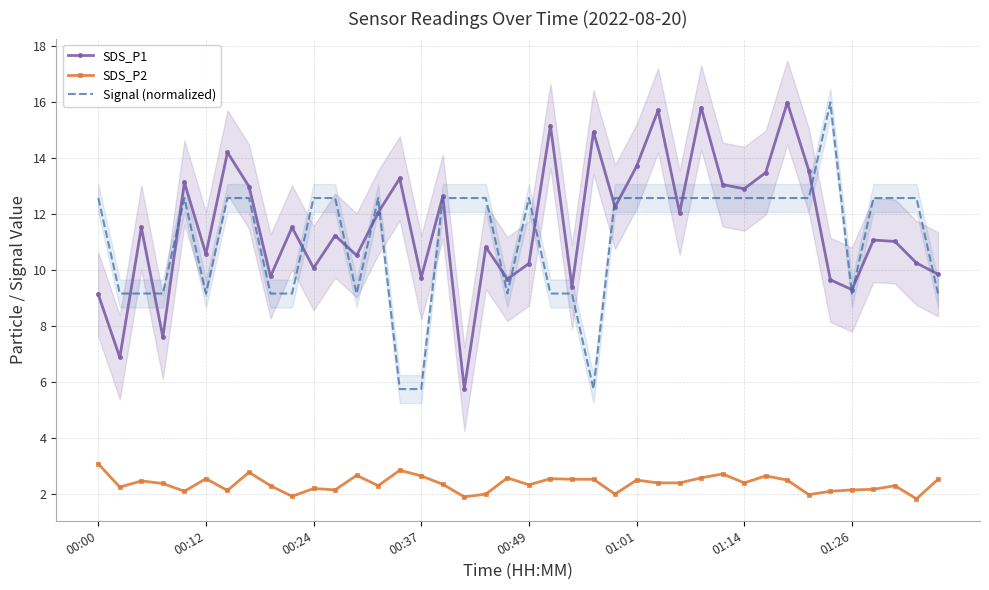

True or false: Signal (normalized) and SDS_P2 intersect in this chart.

False